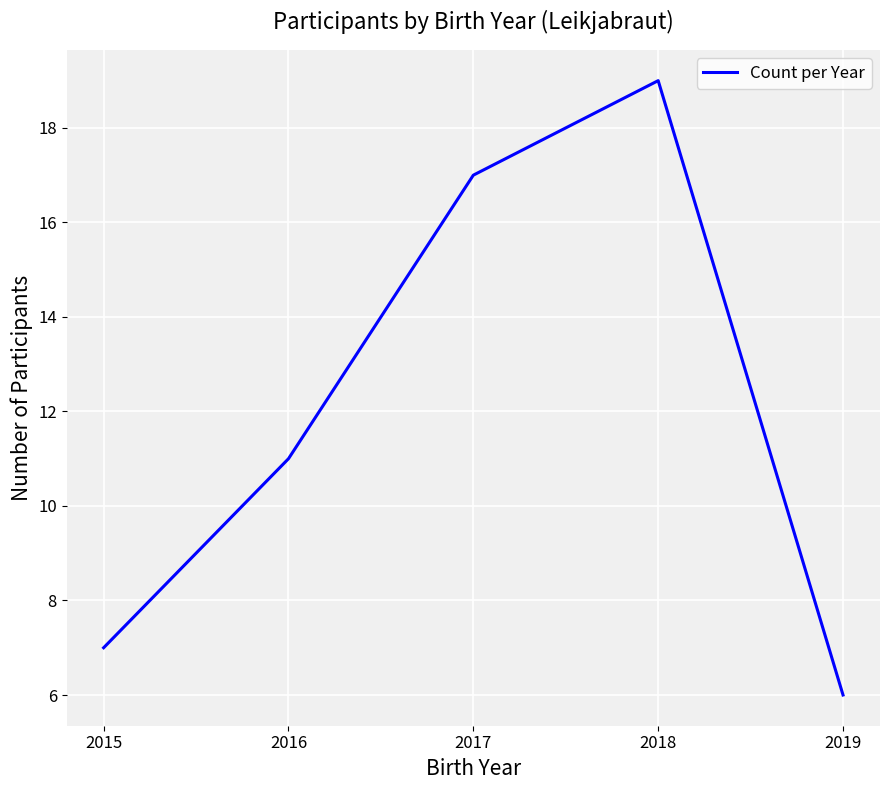

Rank the categories by value from lowest to highest.

2019, 2015, 2016, 2017, 2018